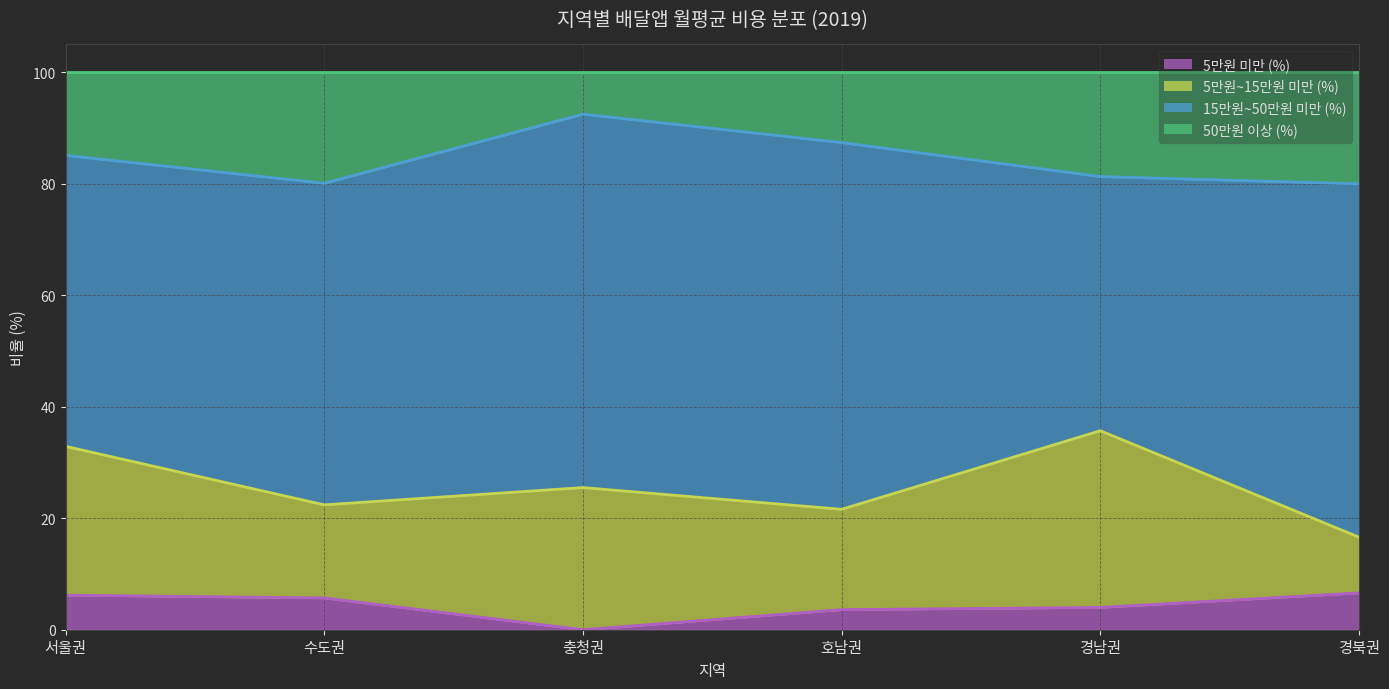

What is the label of the 2nd point from the left?

수도권